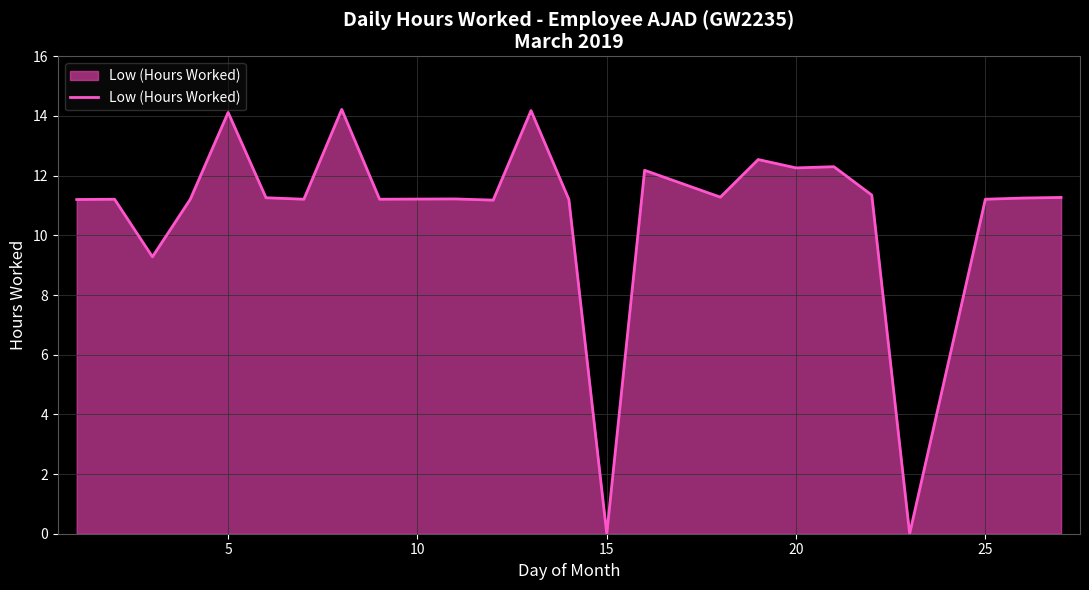

How many lines are shown in the chart?

1